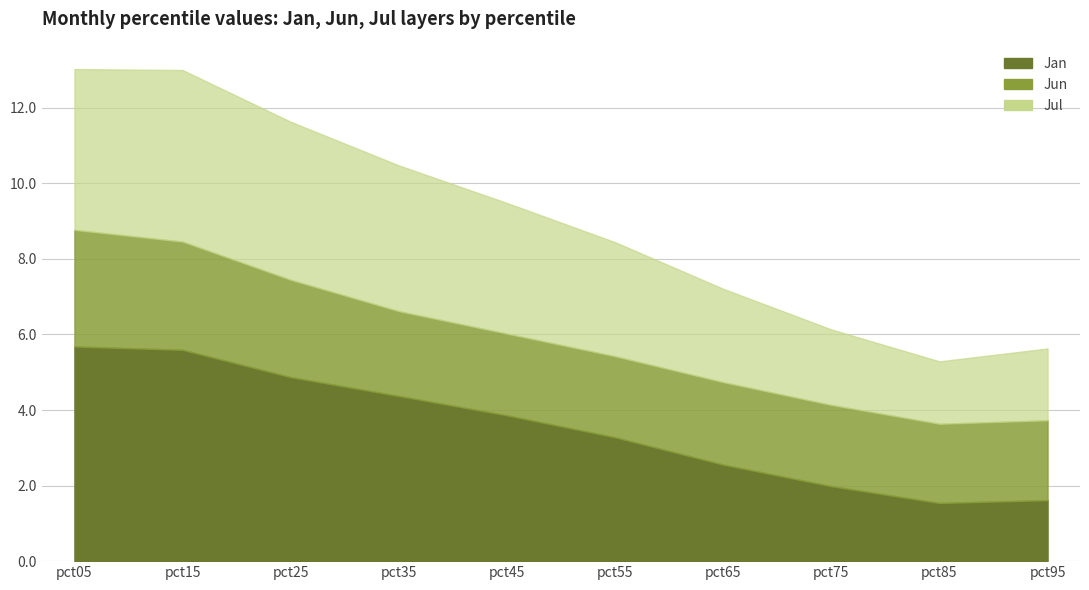

At how many categories does at least one series exceed 3?

6